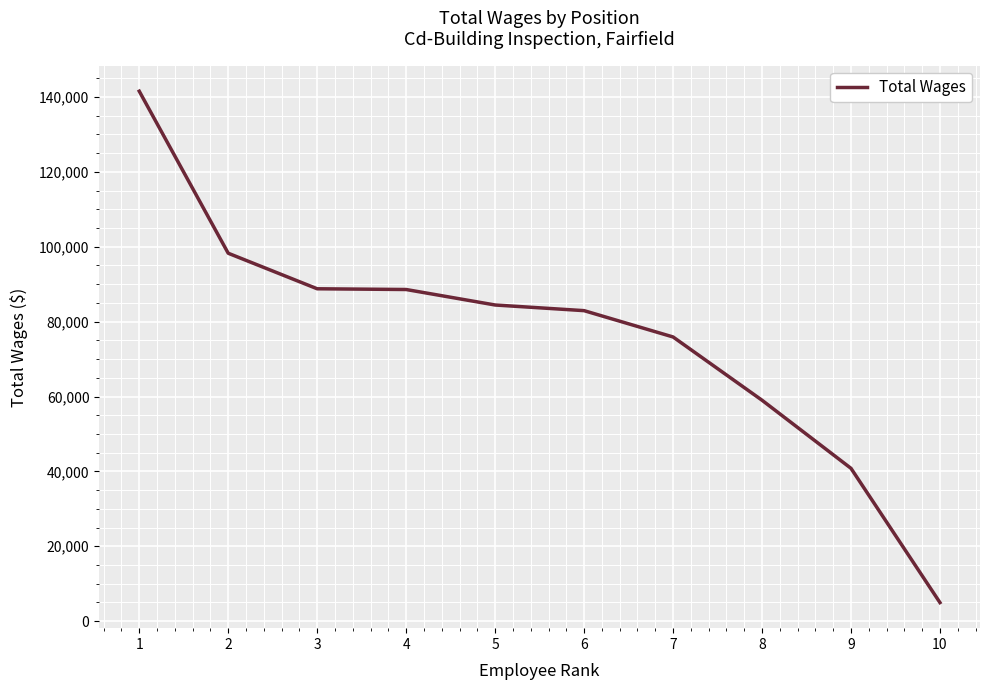

What is the greatest value displayed?

141563